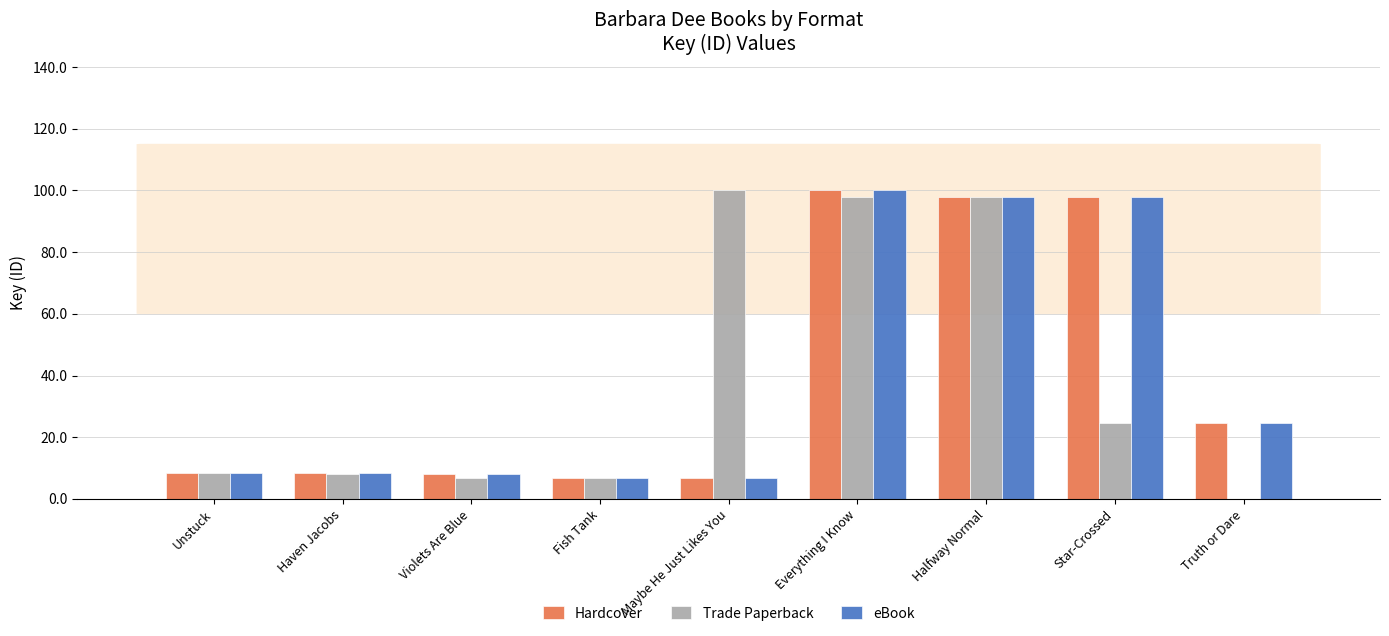

What is the total value across all series at Star-Crossed?

220.6